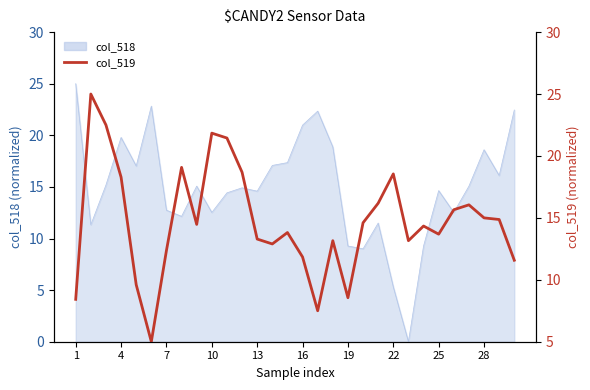

What is the smallest value displayed?

5.0